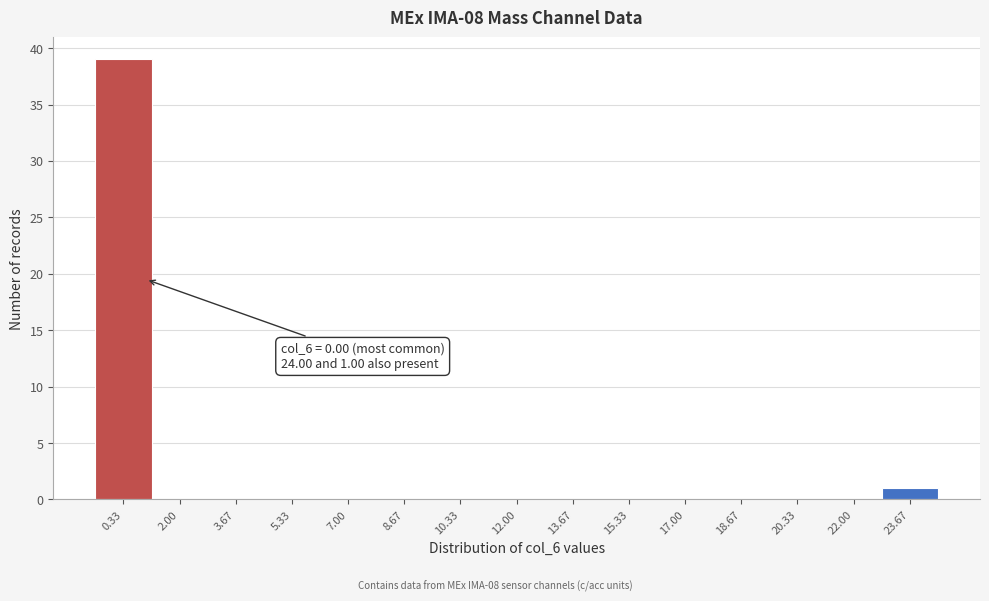

Over which range of the x-axis is the bar tallest?

-0.4 to 1.2